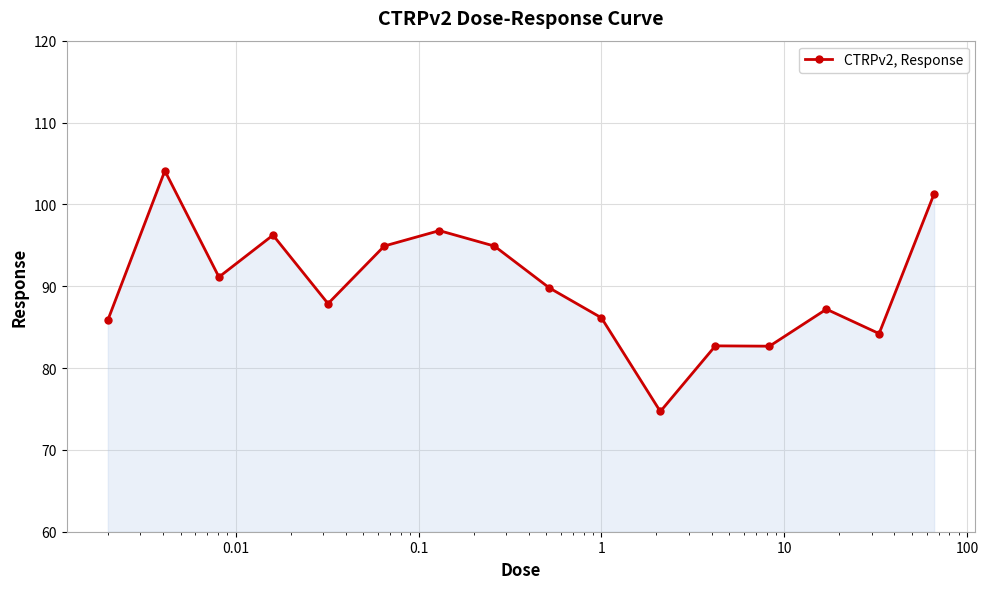

What is the difference between the maximum and minimum values?

29.4